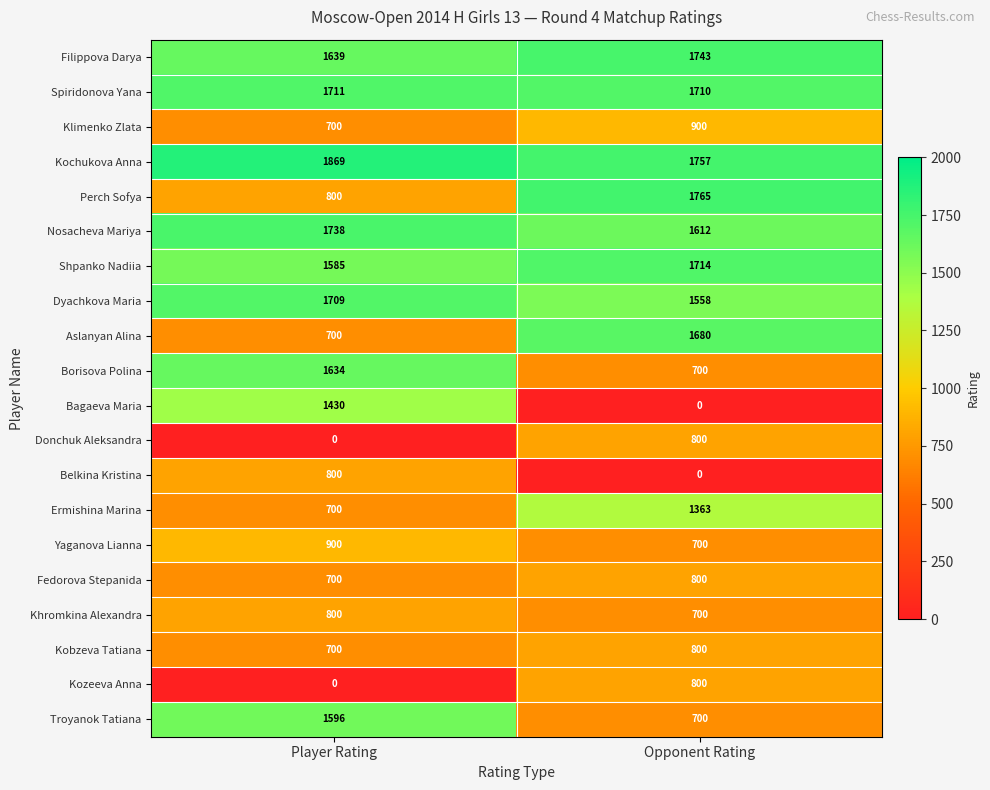

The Troyanok Tatiana series shows 1201 at Opponent Rating. True or false?

False